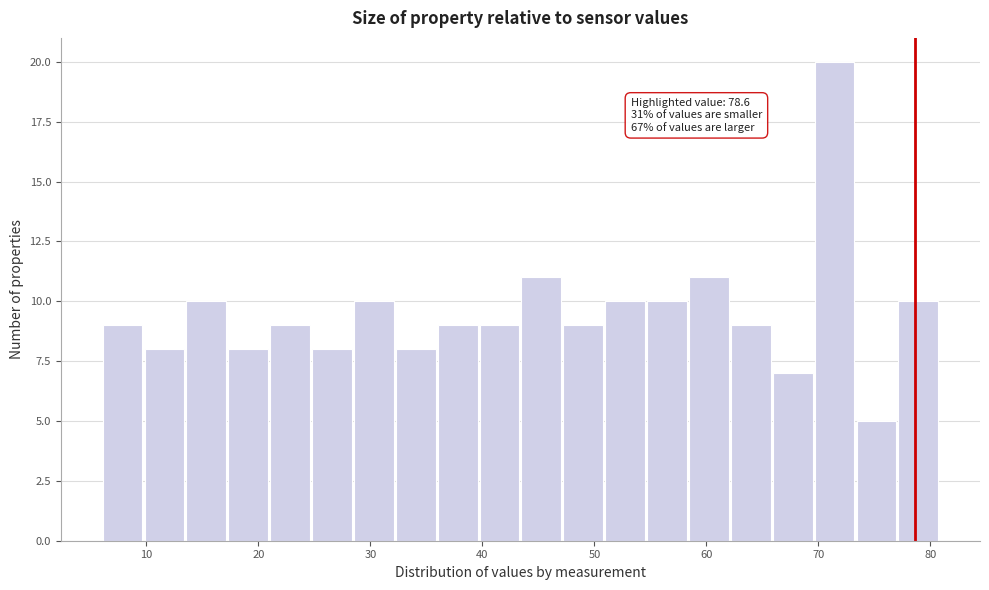

Around what value on the x-axis is the tallest bar? Give the approximate position of its centre, as read against the axis.

71